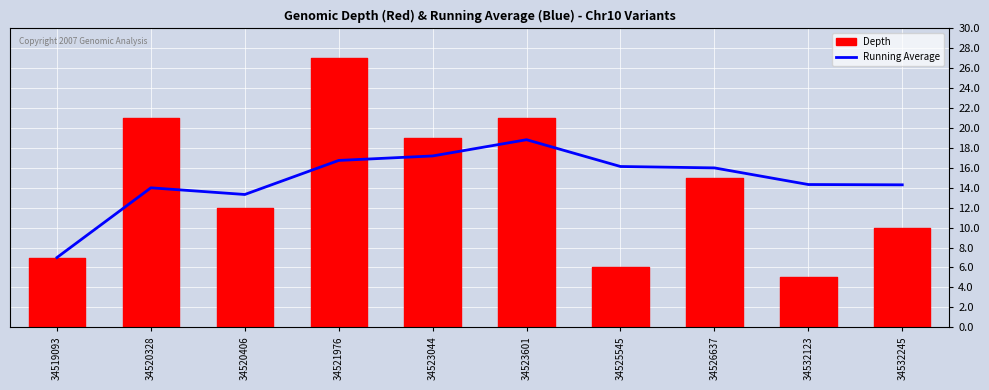

What is the highest value of the Running Average series?

18.8